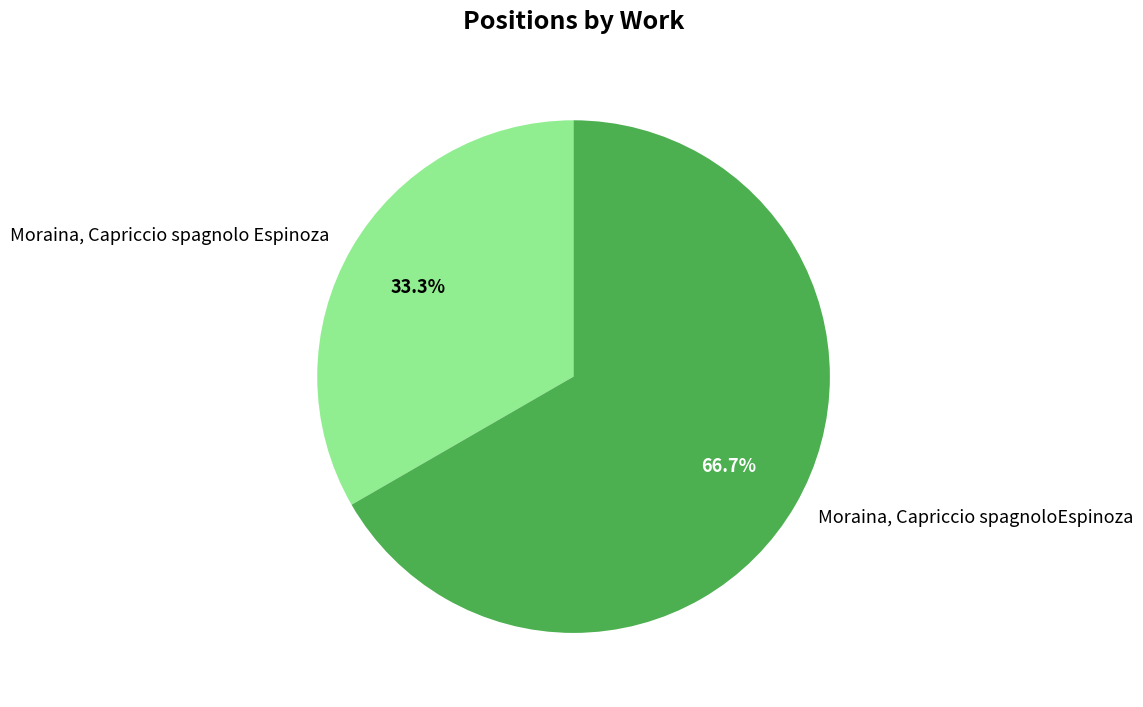

How much of the chart is everything except Moraina, Capriccio spagnolo Espinoza?

66.7%